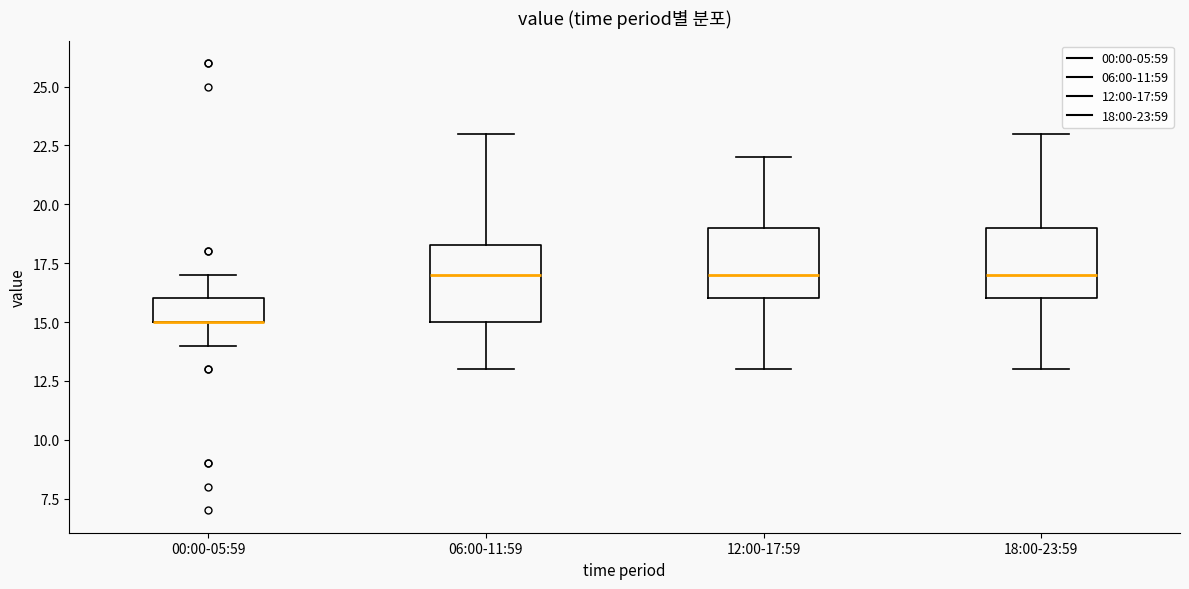

Reading left to right, read every box against the y-axis: the position of its median line, the range the box covers, and the ends of its whiskers. The values are not printed on the chart, so give them approximately, as read against the axis.

00:00-05:59: median 15.0 (drawn on the box's lower edge), box 15.0 to 16.0, whiskers 14.0 to 17.0
06:00-11:59: median 17.0, box 15.0 to 18.5, whiskers 13.0 to 23.0
12:00-17:59: median 17.0, box 16.0 to 19.0, whiskers 13.0 to 22.0
18:00-23:59: median 17.0, box 16.0 to 19.0, whiskers 13.0 to 23.0